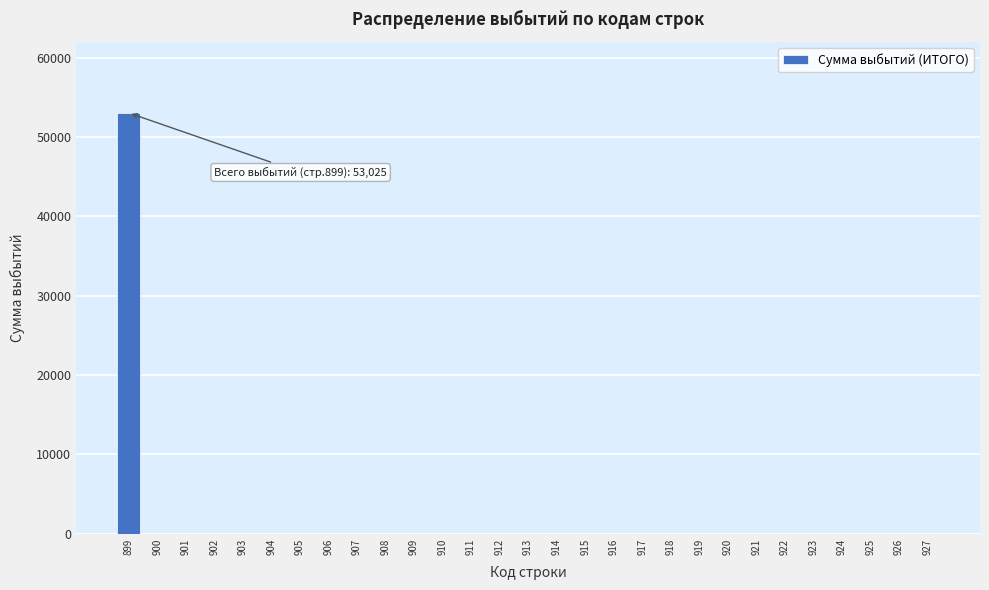

Reading left to right, extract all data points from this chart.

899=53025	900=0	901=0	902=0	903=0	904=0	905=0	906=0	907=0	908=0	909=0	910=0	911=0	912=0	913=0	914=0	915=0	916=0	917=0	918=0	919=0	920=0	921=0	922=0	923=0	924=0	925=0	926=0	927=0